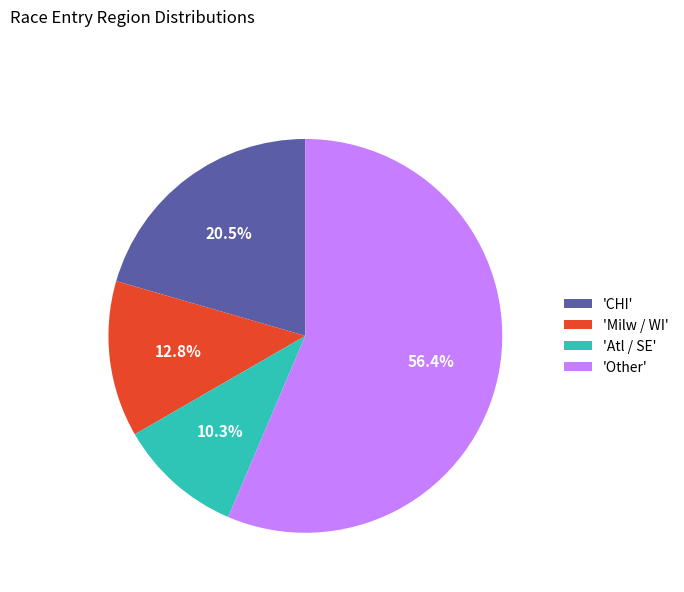

Between 'CHI' and 'Milw / WI', which is larger?

'CHI'